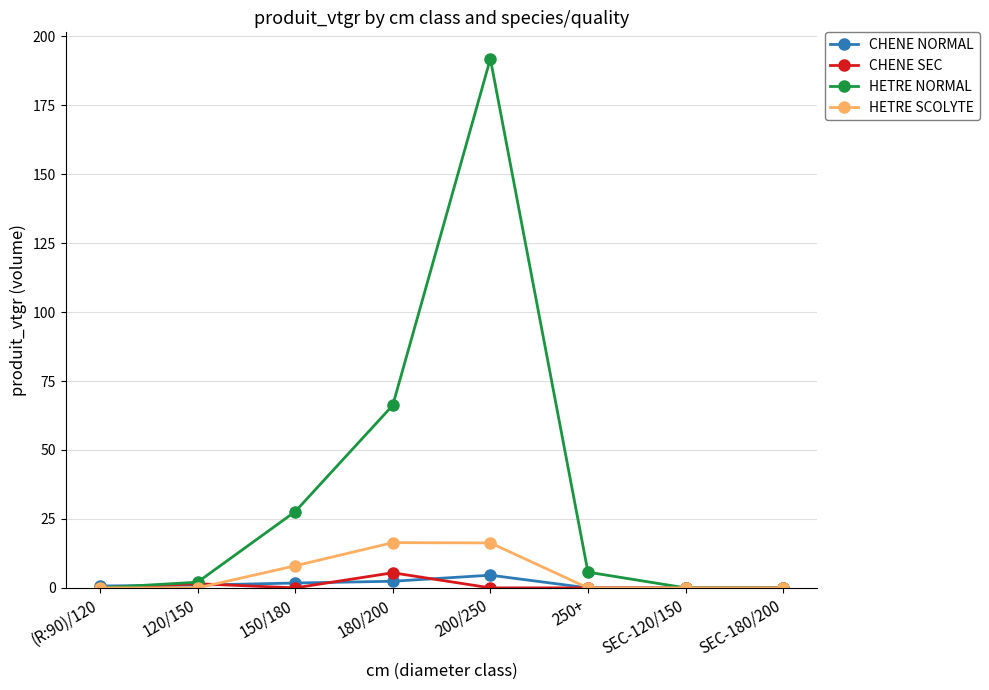

Is it true that HETRE SCOLYTE equals 8.0 at 150/180?

True